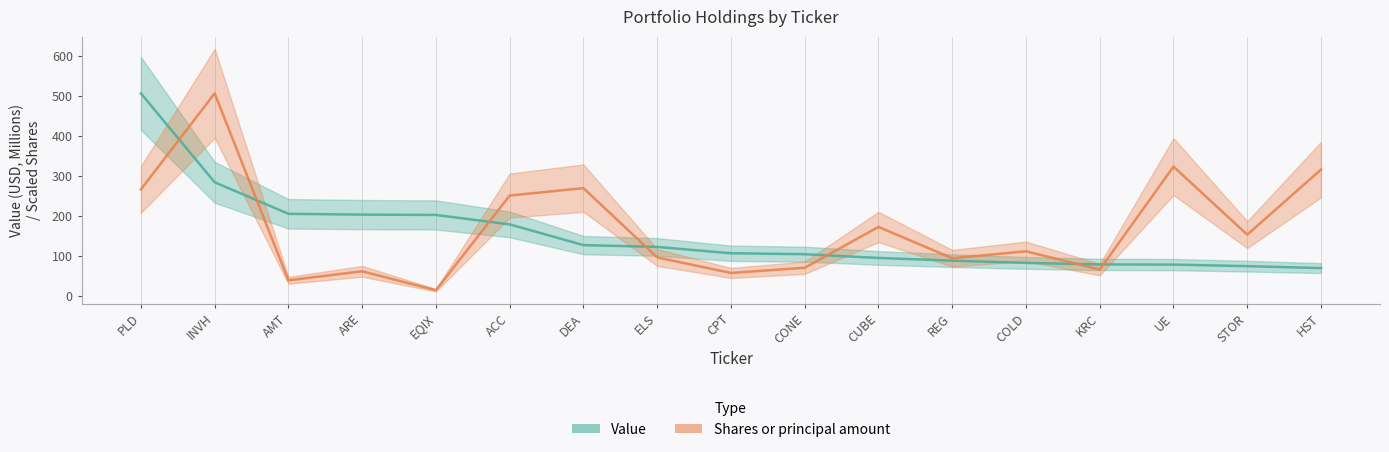

At which category is the sum across all series the highest?

INVH